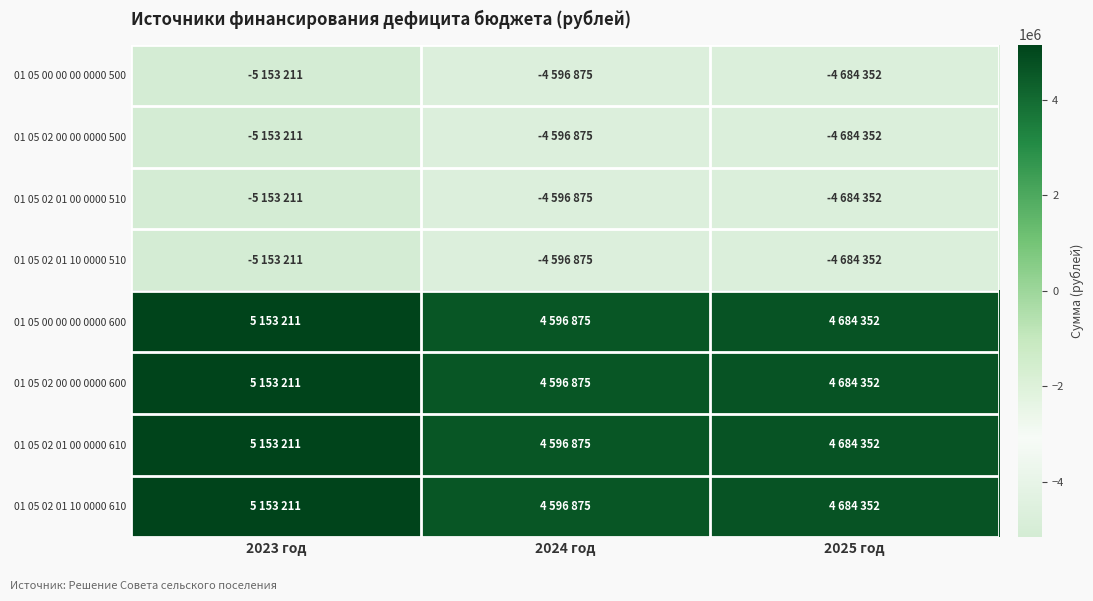

Count the number of data series in this chart.

8